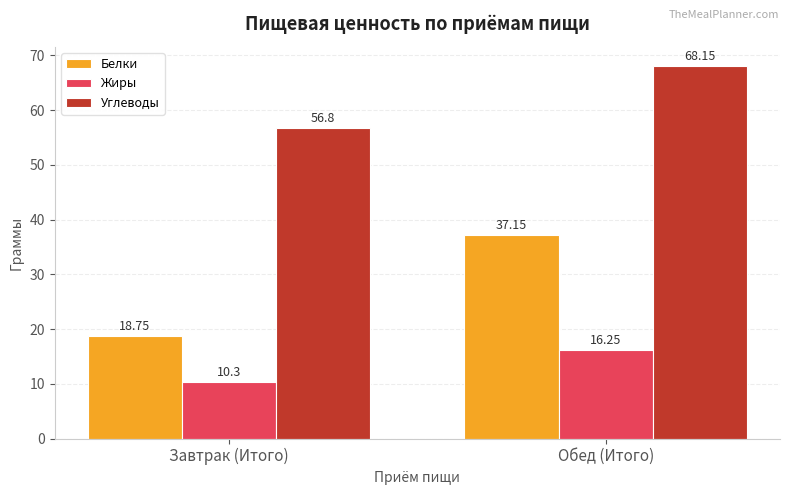

Are the bars grouped side by side (vs. stacked)?

Yes